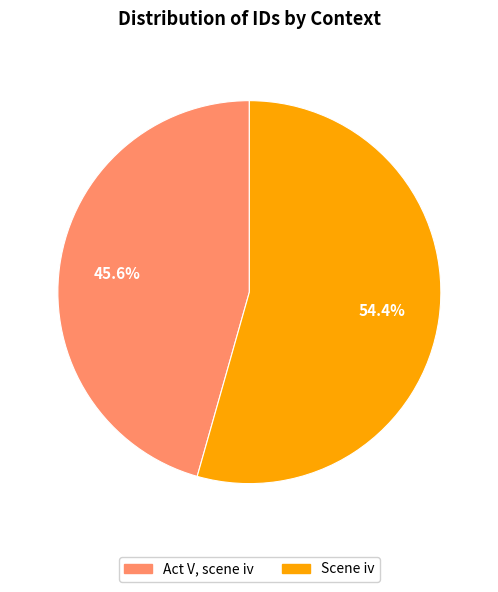

To the nearest percent, what percentage of the pie is Act V, scene iv?

46%